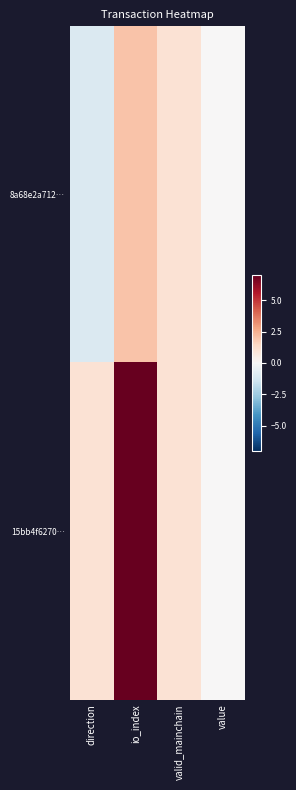

Count the number of data series in this chart.

2